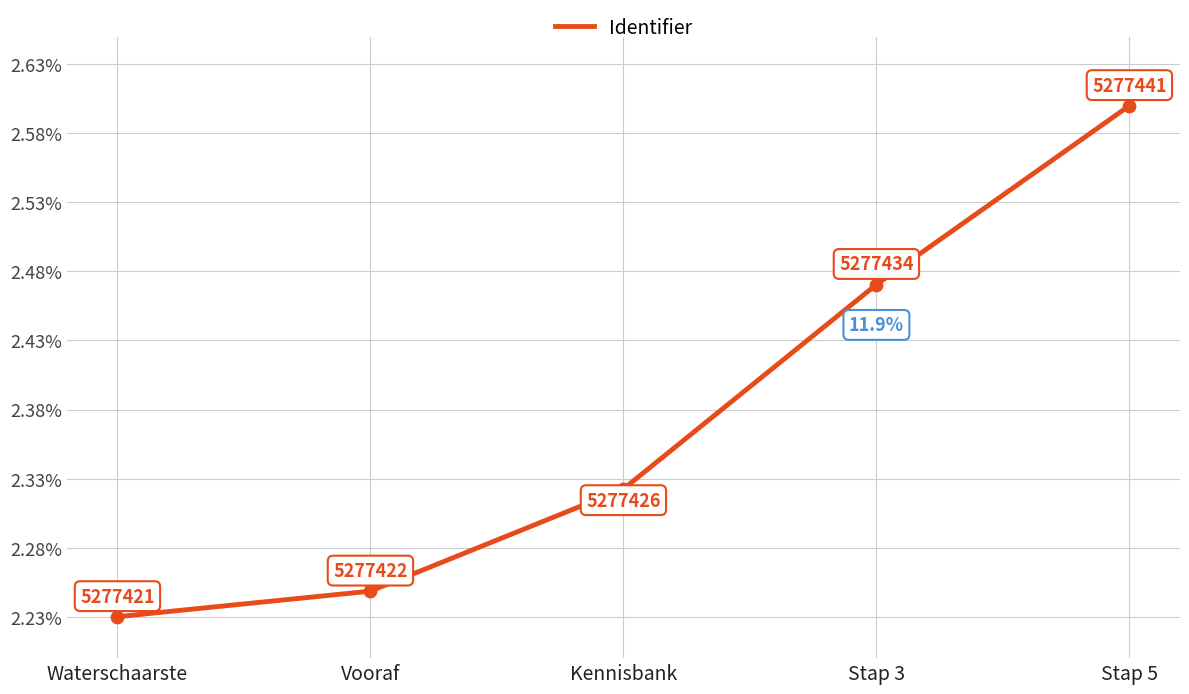

What is the change in value from Waterschaarste to Kennisbank?

+0.1